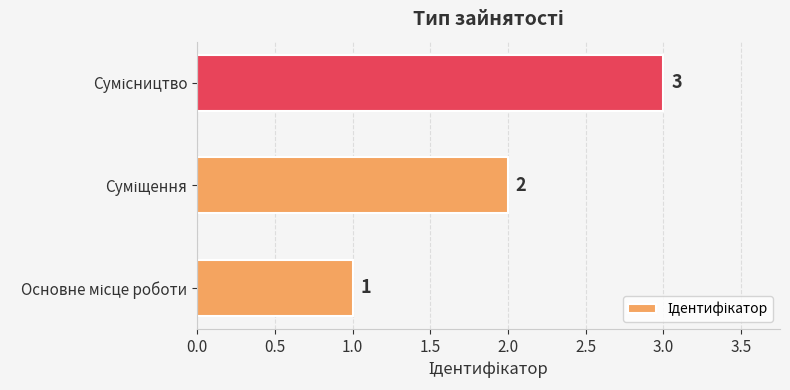

What is the greatest value displayed?

3